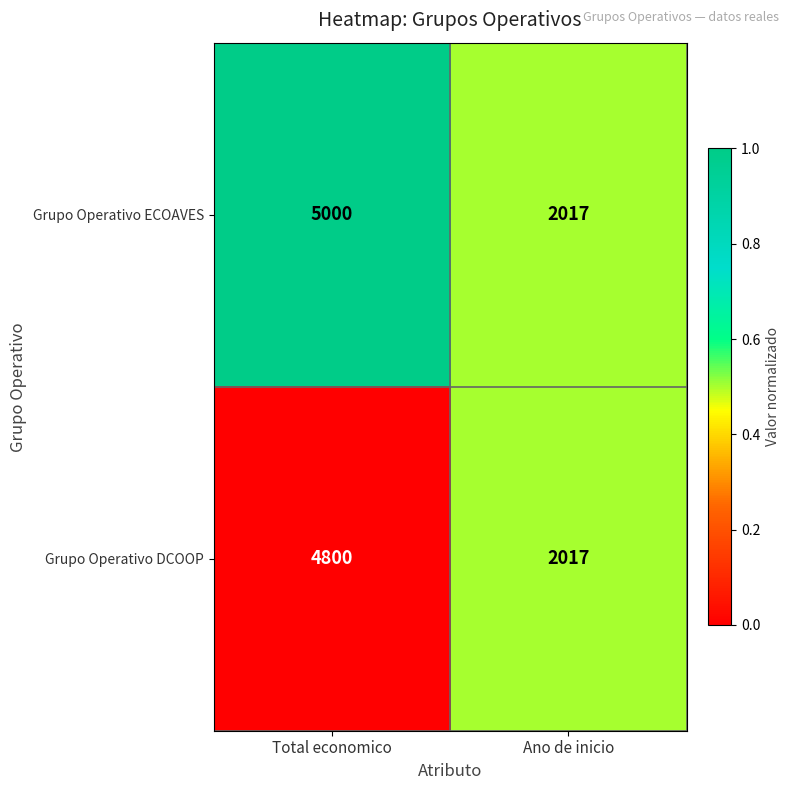

Between Total economico and Ano de inicio, which series saw the biggest shift?

Grupo Operativo ECOAVES